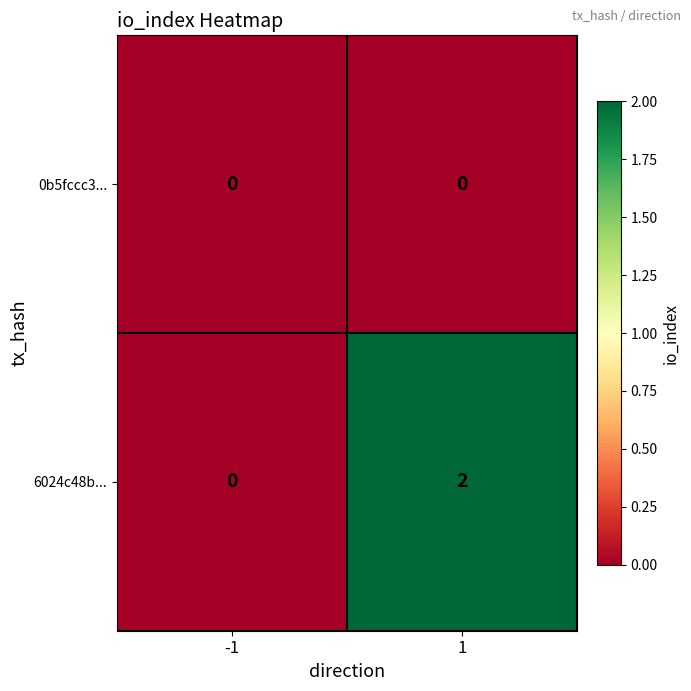

Reading left to right, transcribe all the data shown in this chart.

0b5fccc3...: 0	0
6024c48b...: 0	2